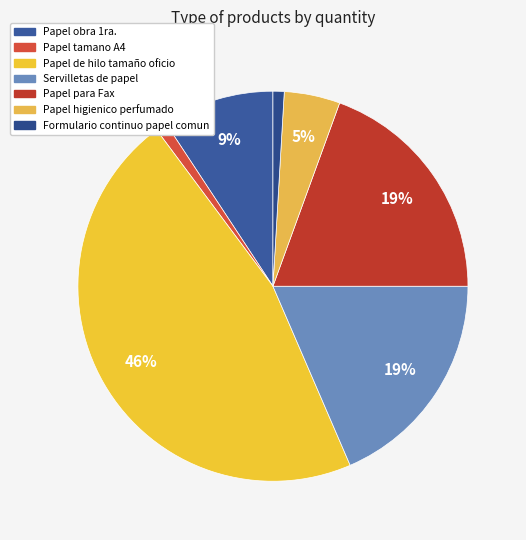

To the nearest percent, what is the combined percentage of Formulario continuo papel comun and Papel obra 1ra.?

10%